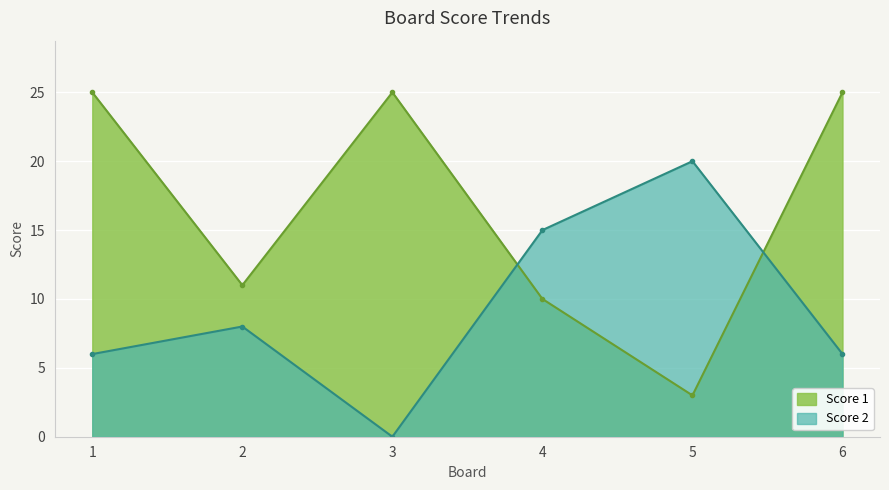

Count the number of data series in this chart.

2